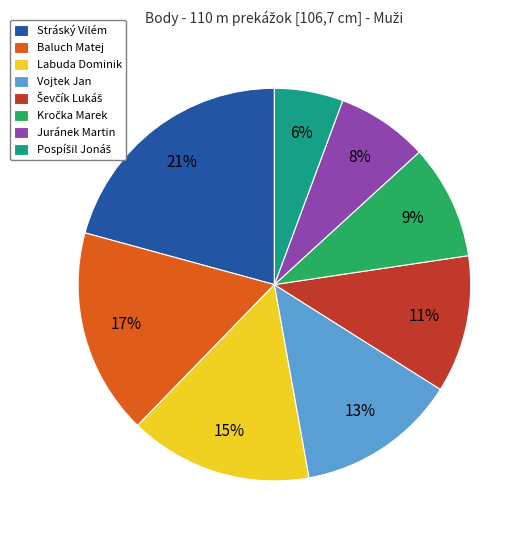

The Labuda Dominik slice represents 15% of the pie. True or false?

True